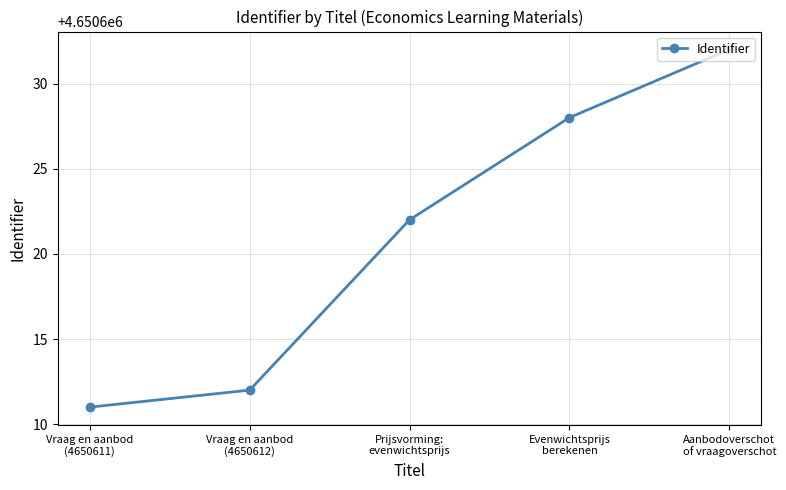

Reading left to right, transcribe all the data shown in this chart.

Vraag en aanbod
(4650611)=4650611	Vraag en aanbod
(4650612)=4650612	Prijsvorming:
evenwichtsprijs=4650622	Evenwichtsprijs
berekenen=4650628	Aanbodoverschot
of vraagoverschot=4650632